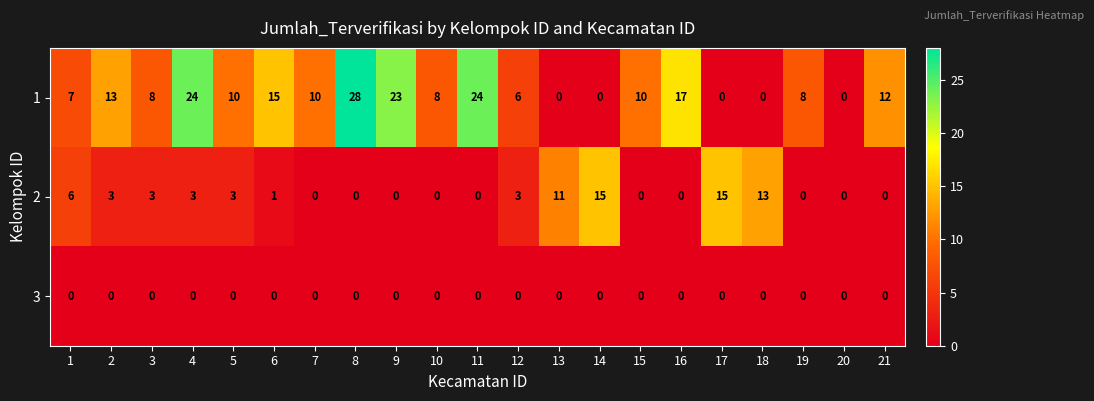

Which series changed the most between 16 and 21?

1